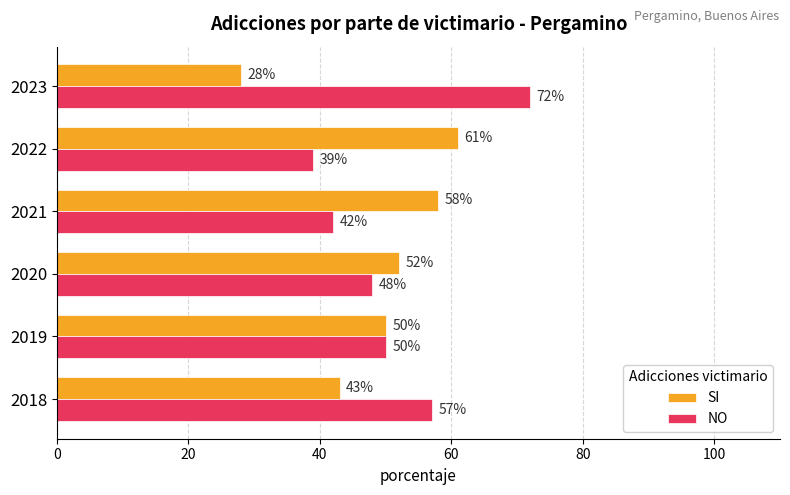

What is the difference between the highest and lowest values at 2020?

4